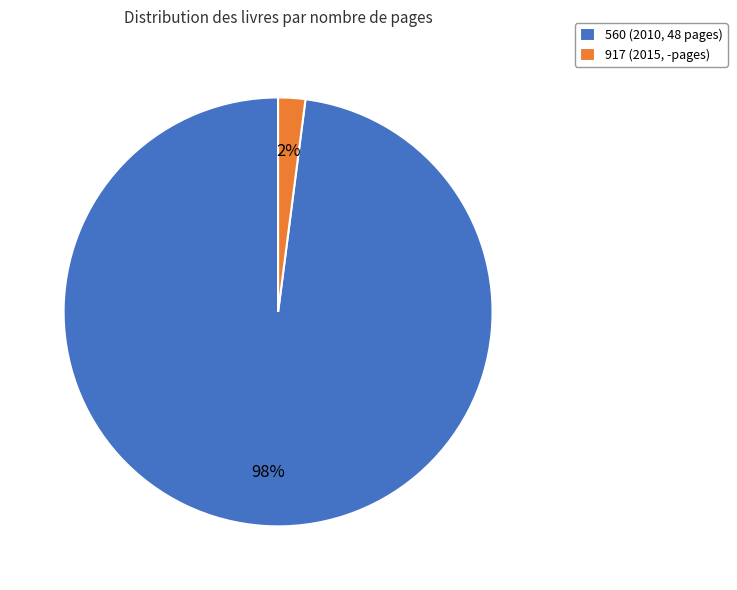

To the nearest percent, what is the combined percentage of 917 (2015, -pages) and 560 (2010, 48 pages)?

100%